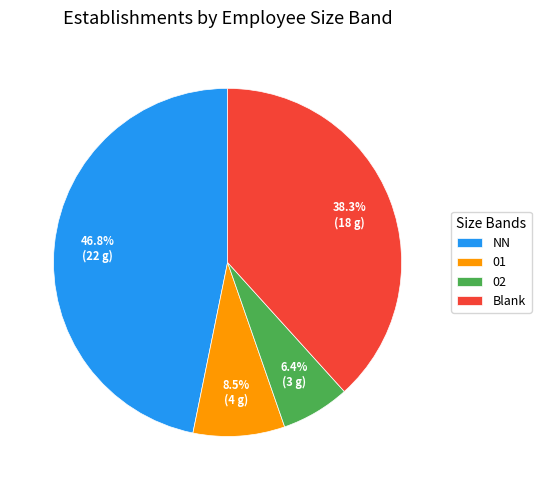

What percentage do NN and 01 together represent?

55.3%